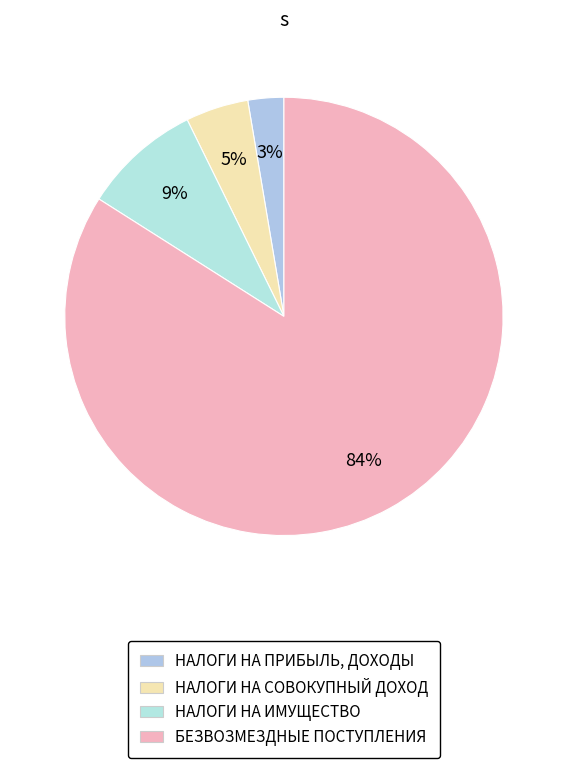

How many slices are in this pie chart?

4